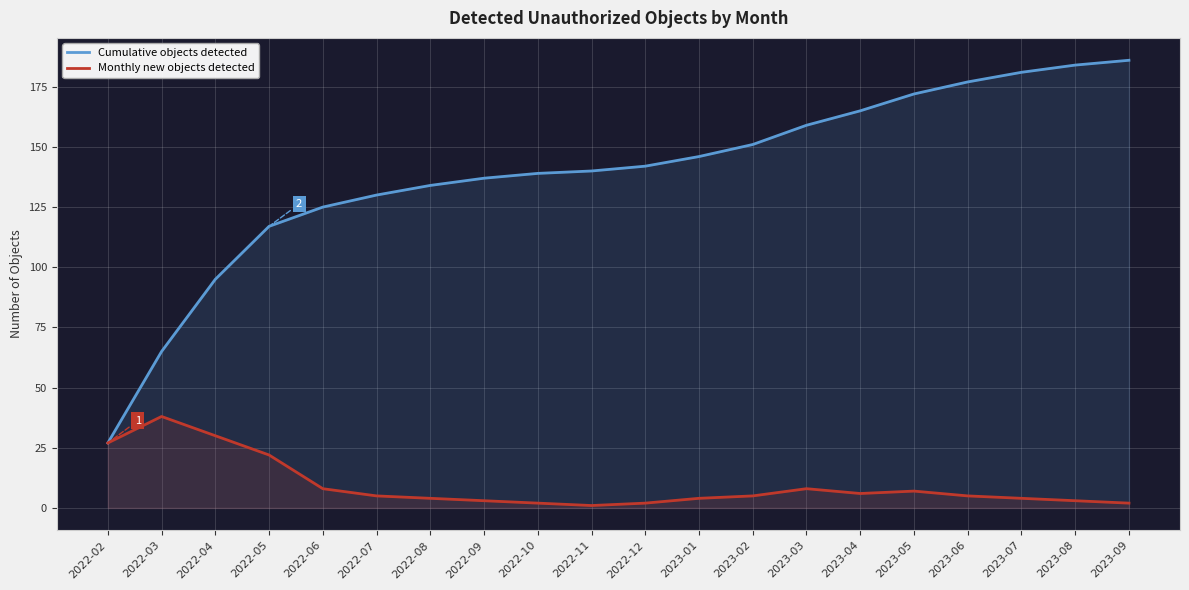

What is the label of the 20th point from the right?

2022-02